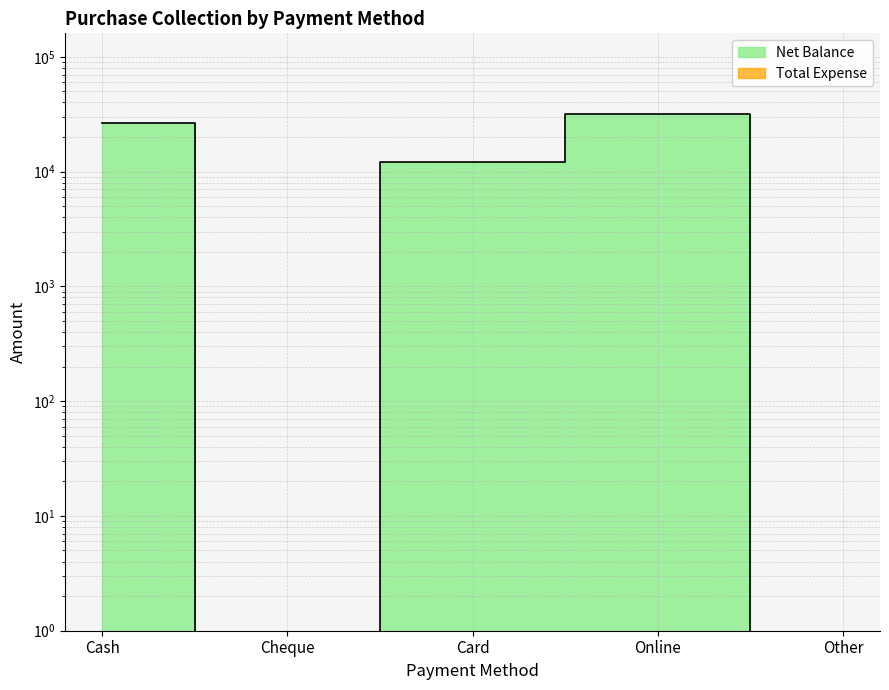

Which category has the lowest value across all series?

Cheque